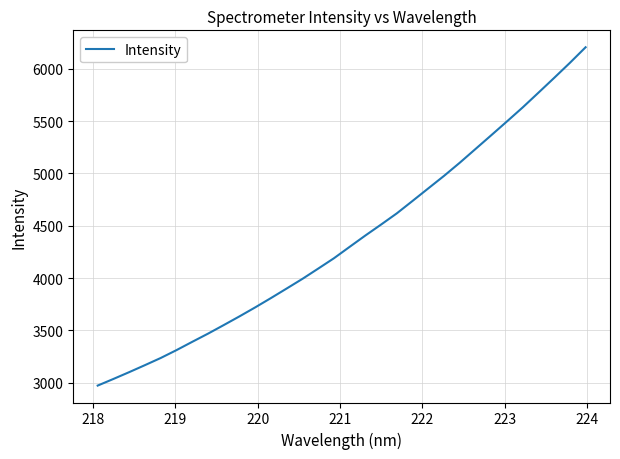

What is the difference between the maximum and minimum values?

3231.1